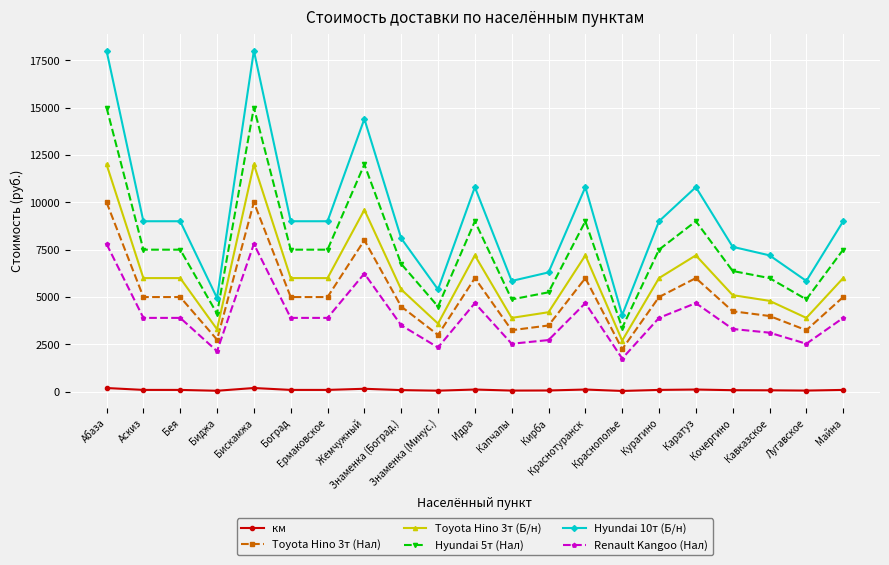

What is the approximate value of Toyota Hino 3т (Нал) at Идра, to the nearest 50?

6000